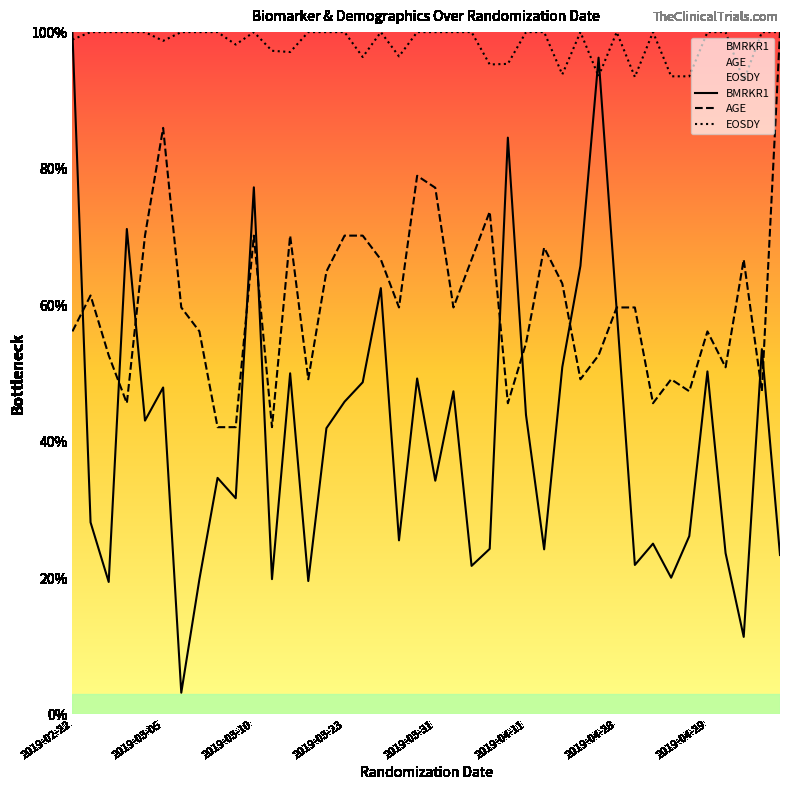

Is this an area chart (filled region under the line)?

No